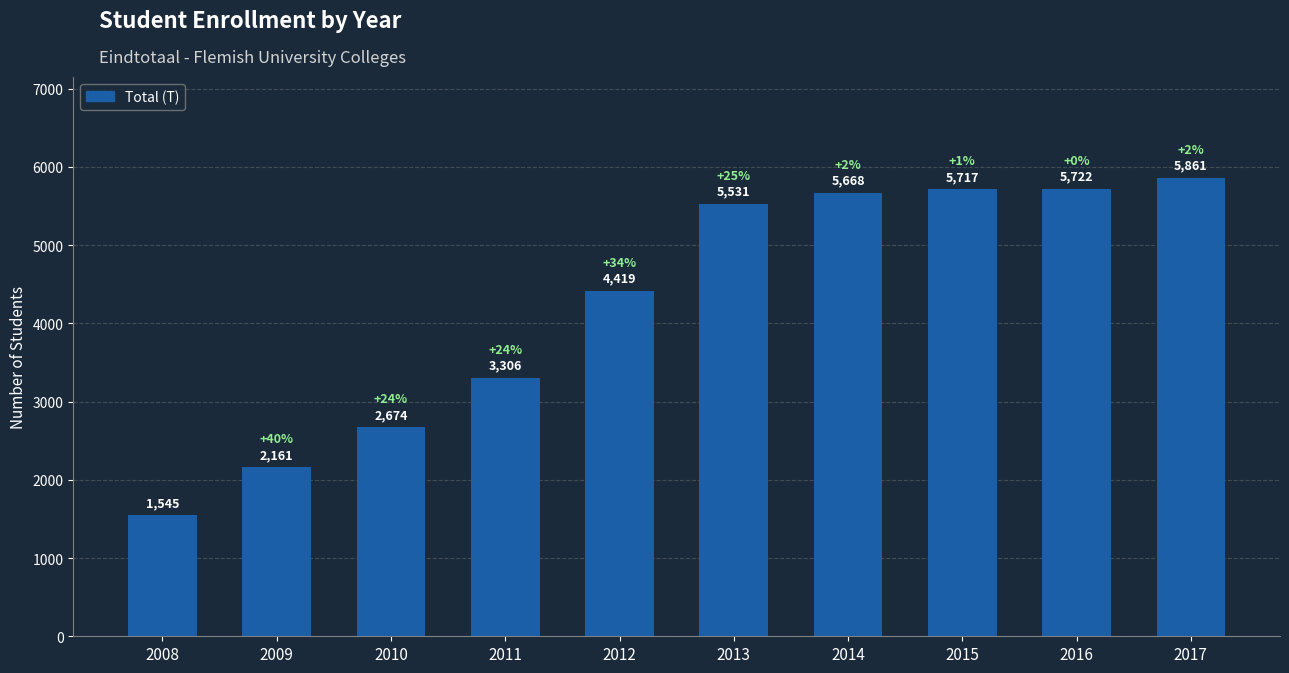

What is the greatest value displayed?

5861